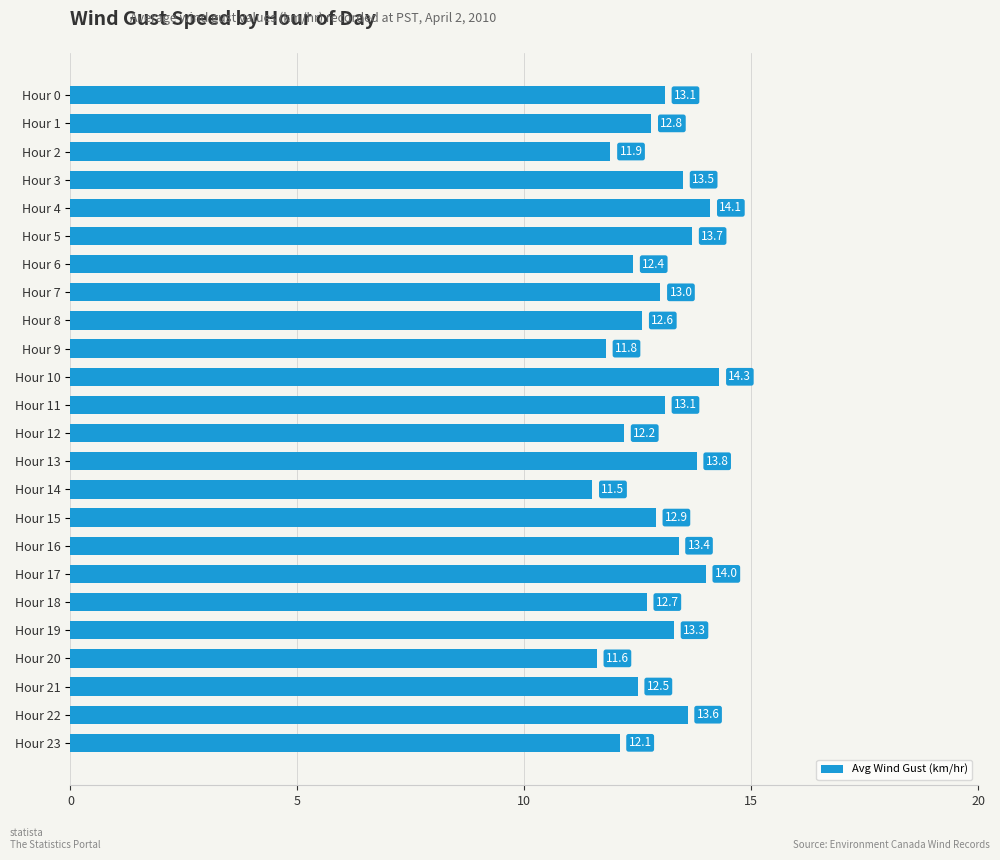

What is the maximum value shown in the chart?

14.3